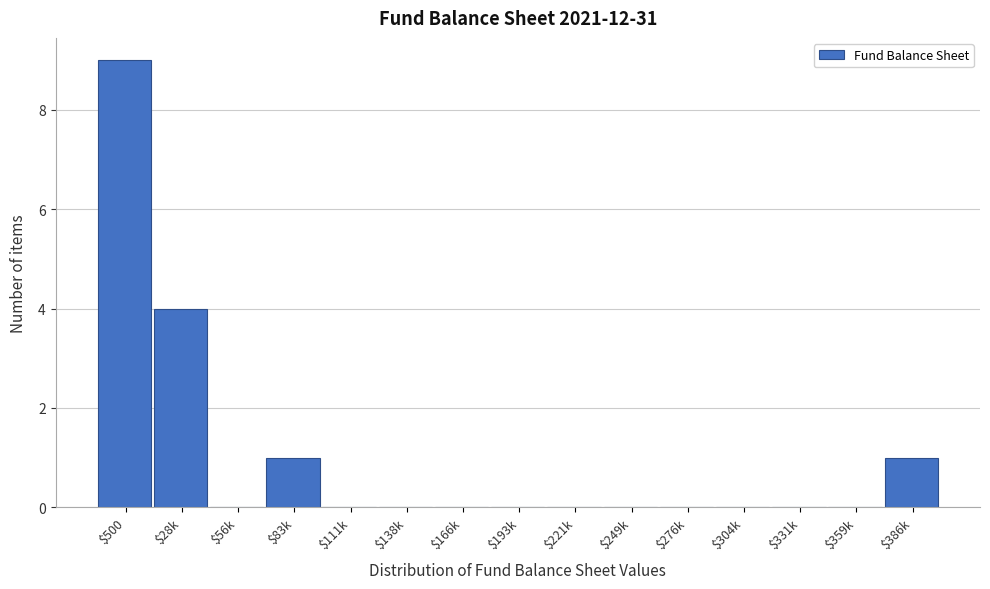

Which label corresponds to the largest value in the chart?

$500